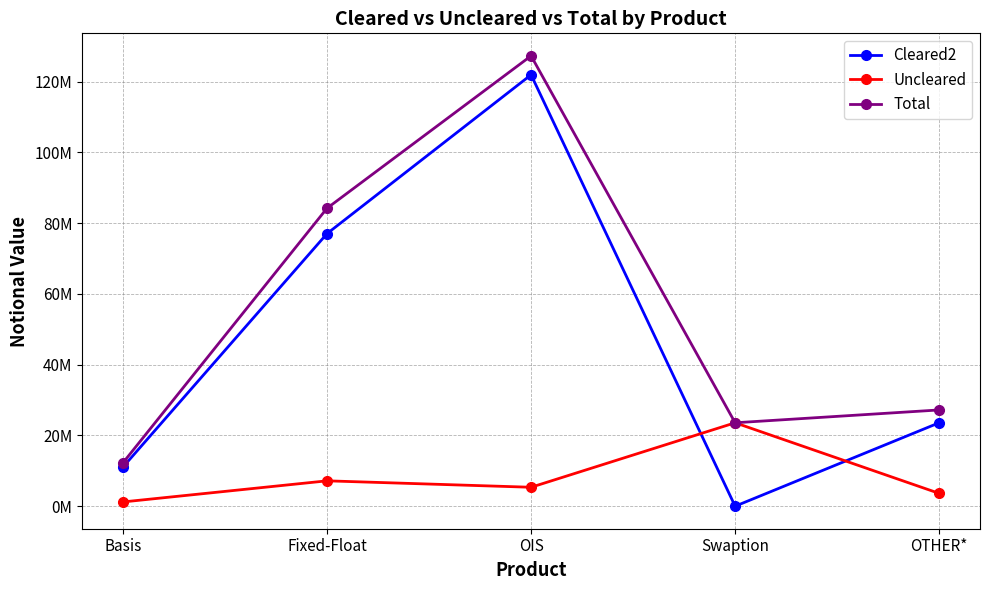

How many interior local peaks does the Total series have?

1